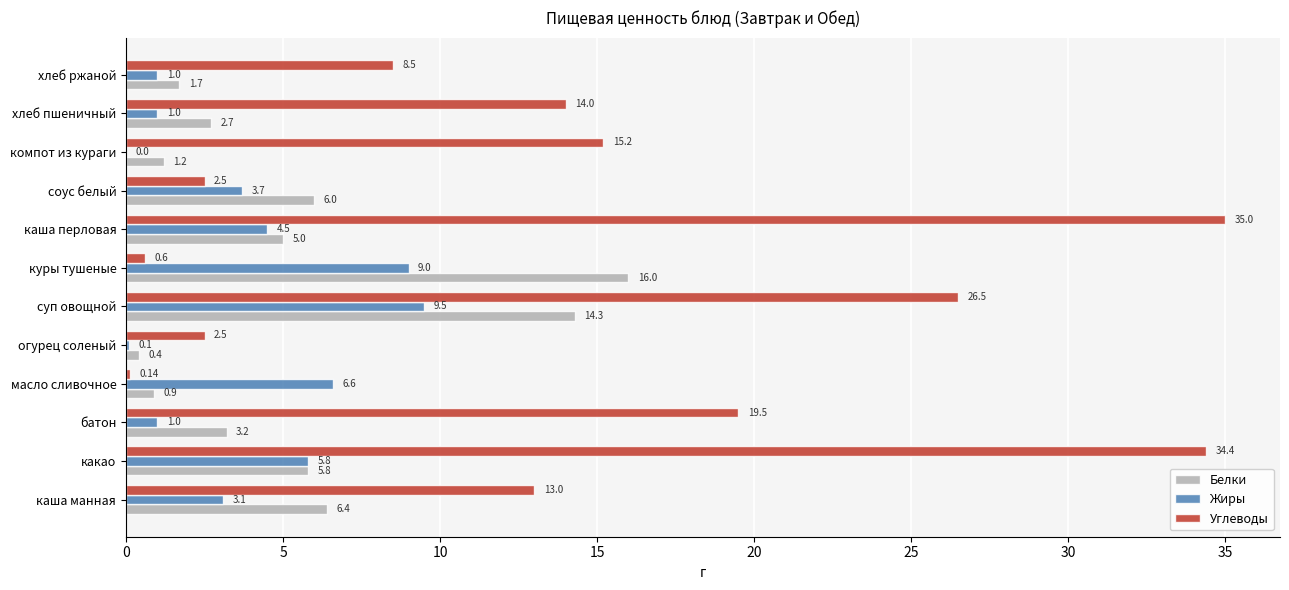

What is the highest value of the Белки series?

16.0